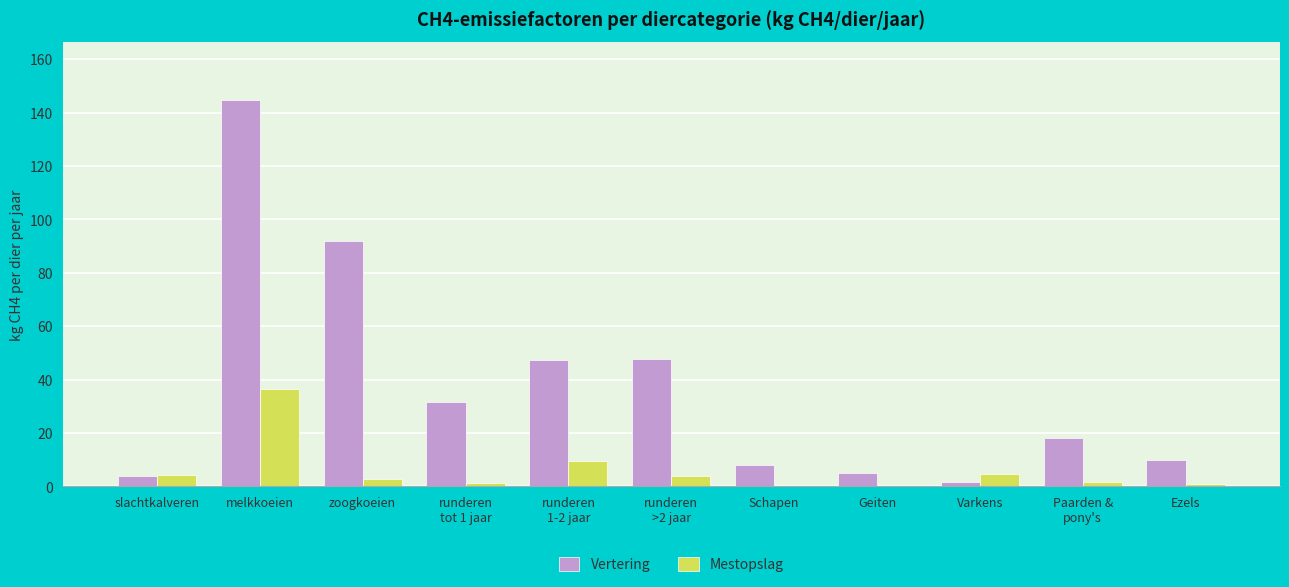

What is the sum of all Vertering values?

409.7